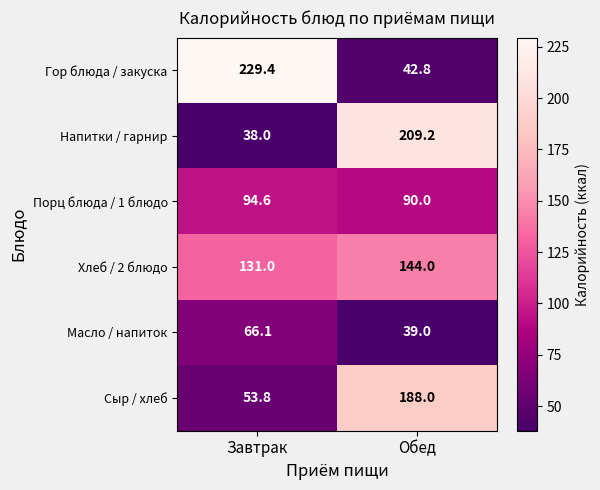

What is the difference between the highest and lowest values at Обед?

170.2